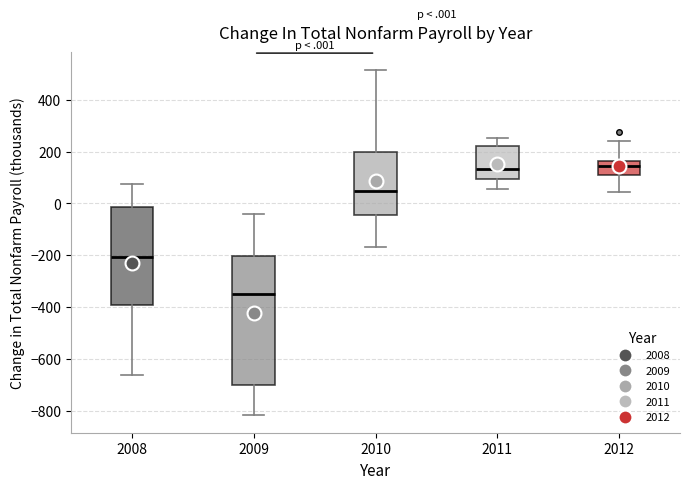

Where does the median line of the box at x = 2010 sit on the y-axis? The values are not printed on the chart, so give them approximately, as read against the axis.

40